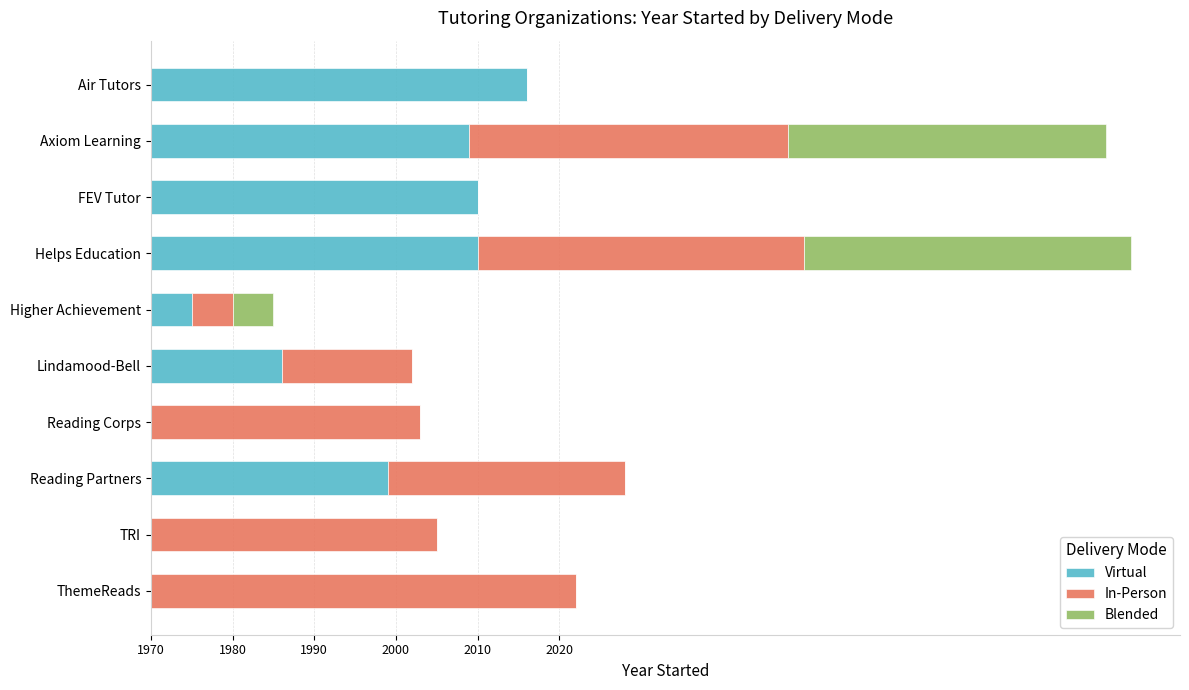

What are all the series names shown in the legend?

Virtual, In-Person, Blended